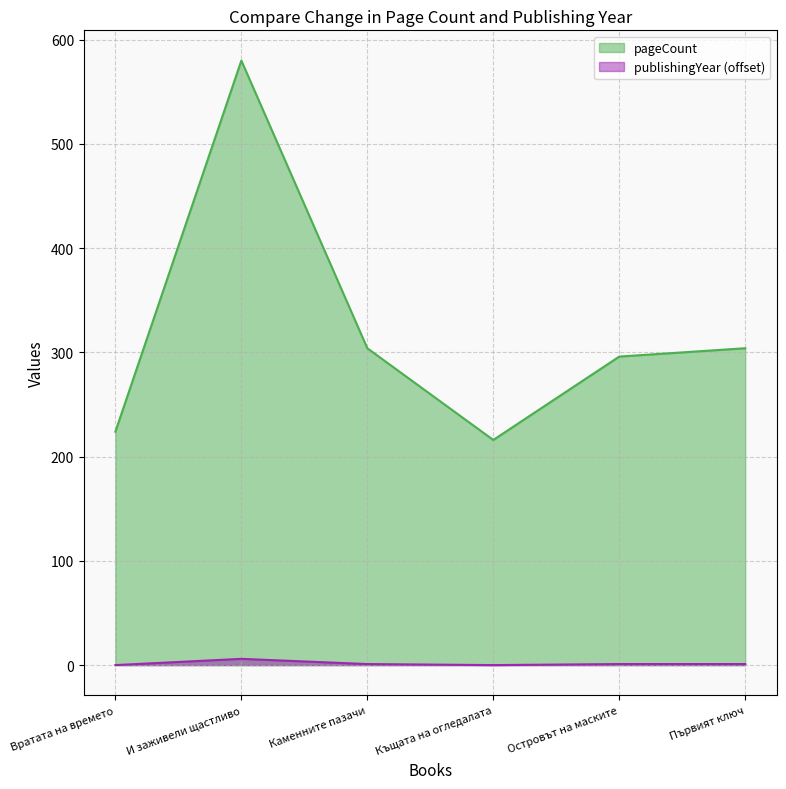

At which category is the sum across all series the highest?

И заживели щастливо